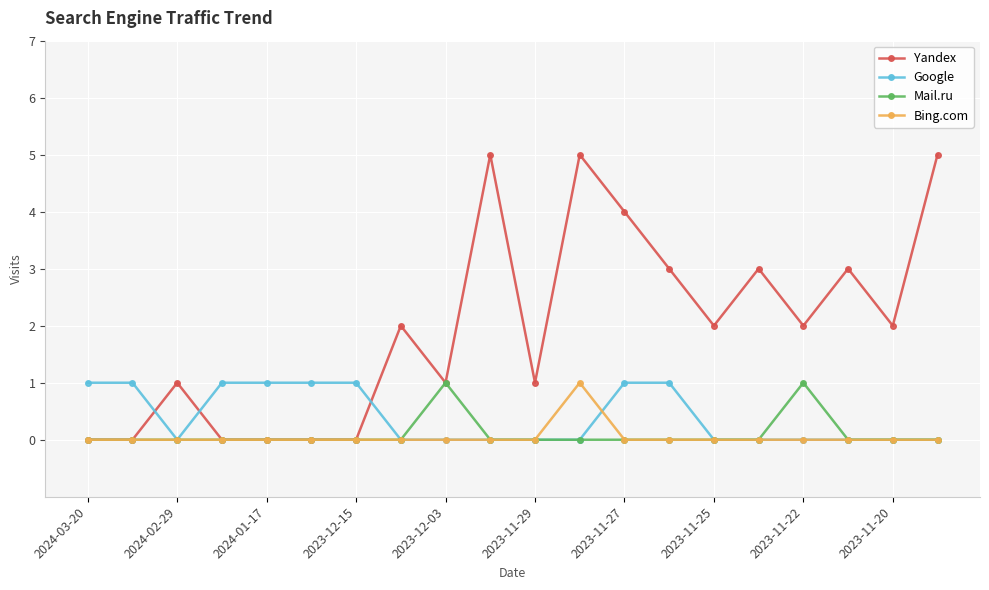

Which series has the largest total across all categories?

Yandex